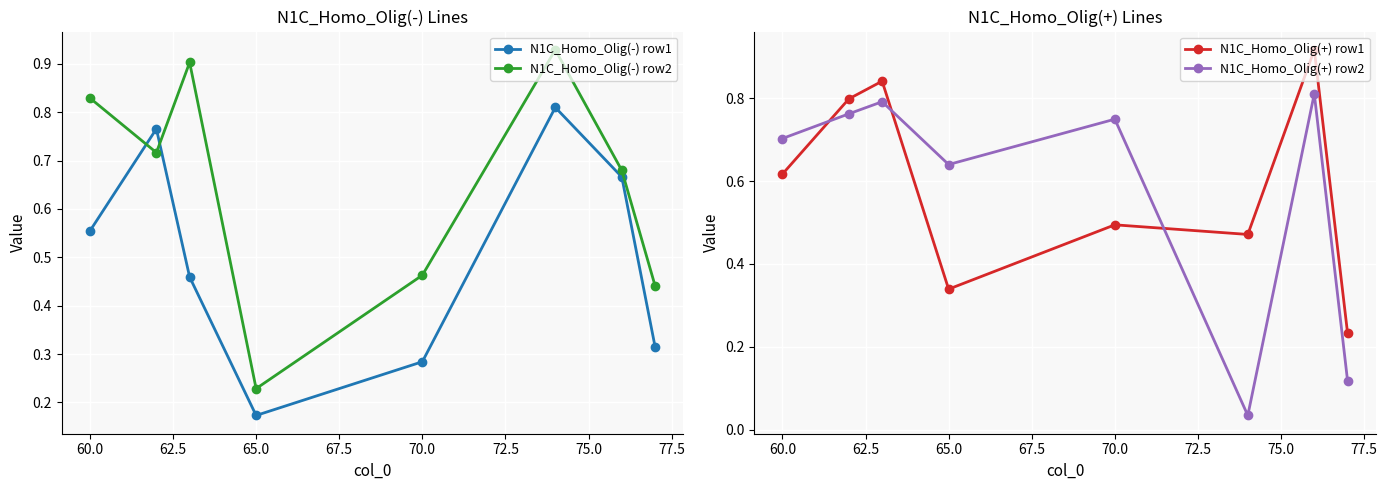

Is it true that N1C_Homo_Olig(-) row2 equals 0.2 at 70.0?

False